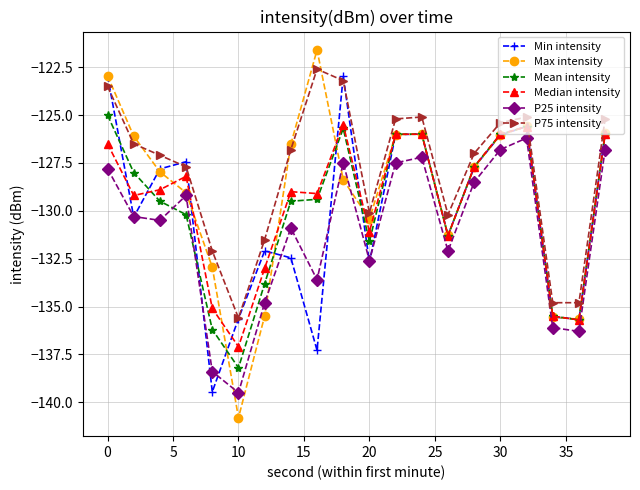

What is the maximum value for Min intensity?

-123.0